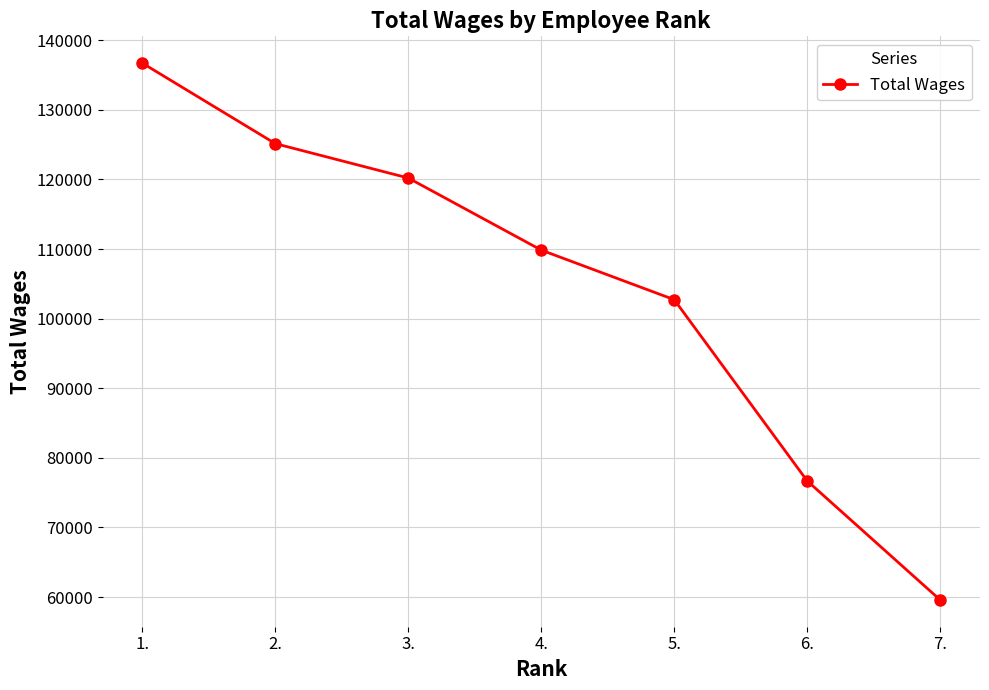

True or false: the data shows 43528 at 2..

False